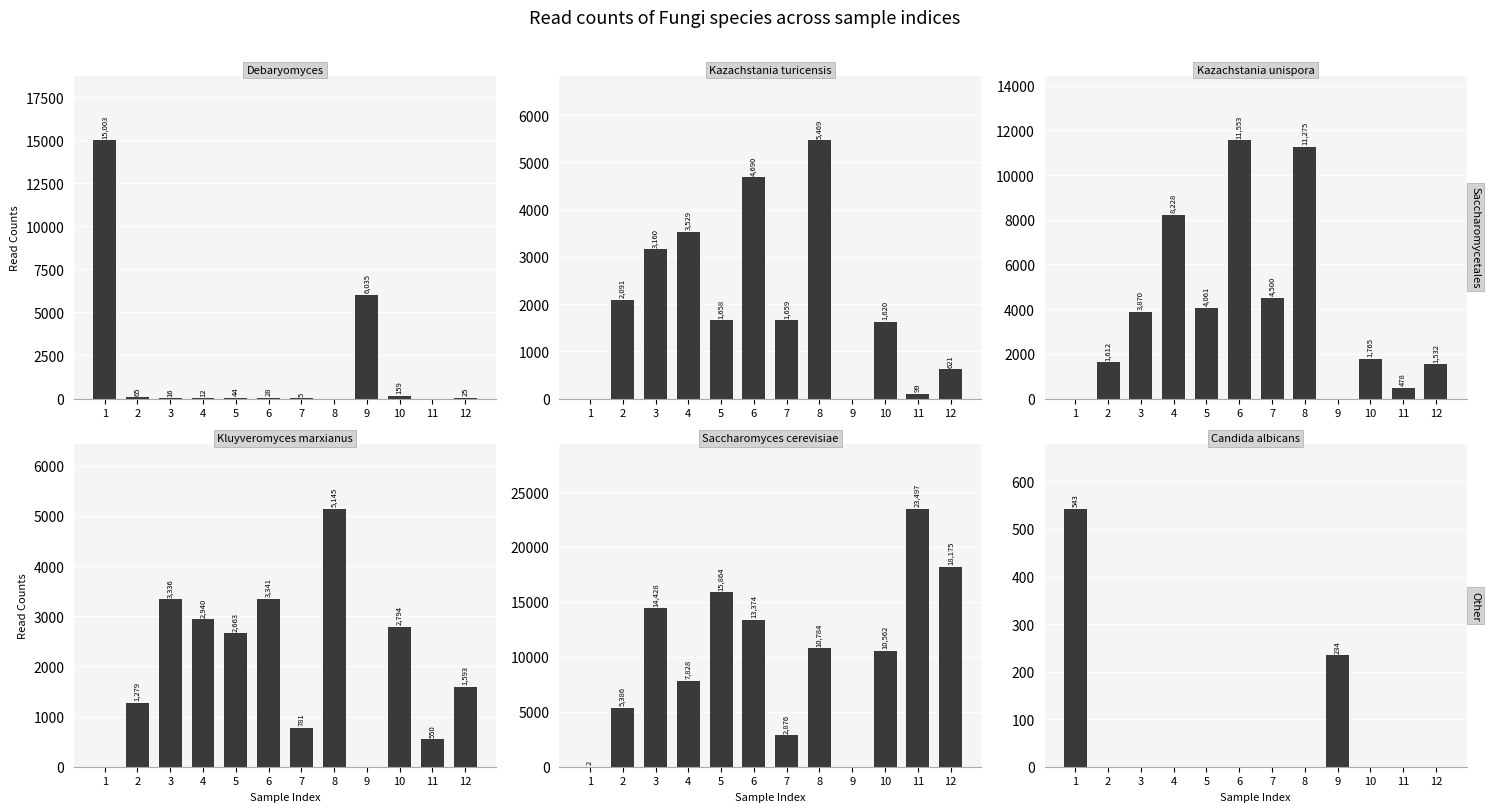

Is the value of Kazachstania_unispora at 9 greater than the value of Kluyveromyces_marxianus at 5?

No